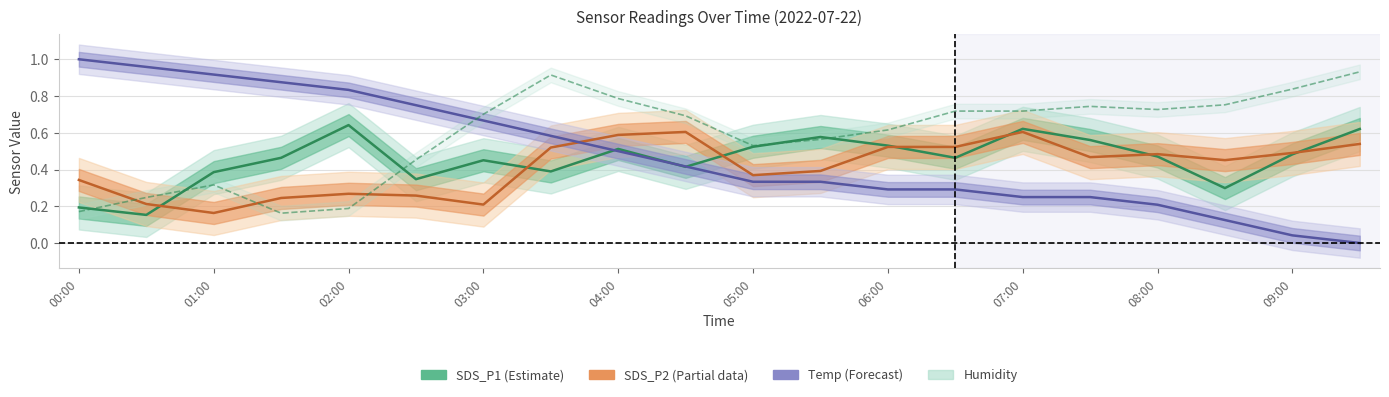

True or false: SDS_P2 (Partial) has more than 0 points higher than both neighbors.

True